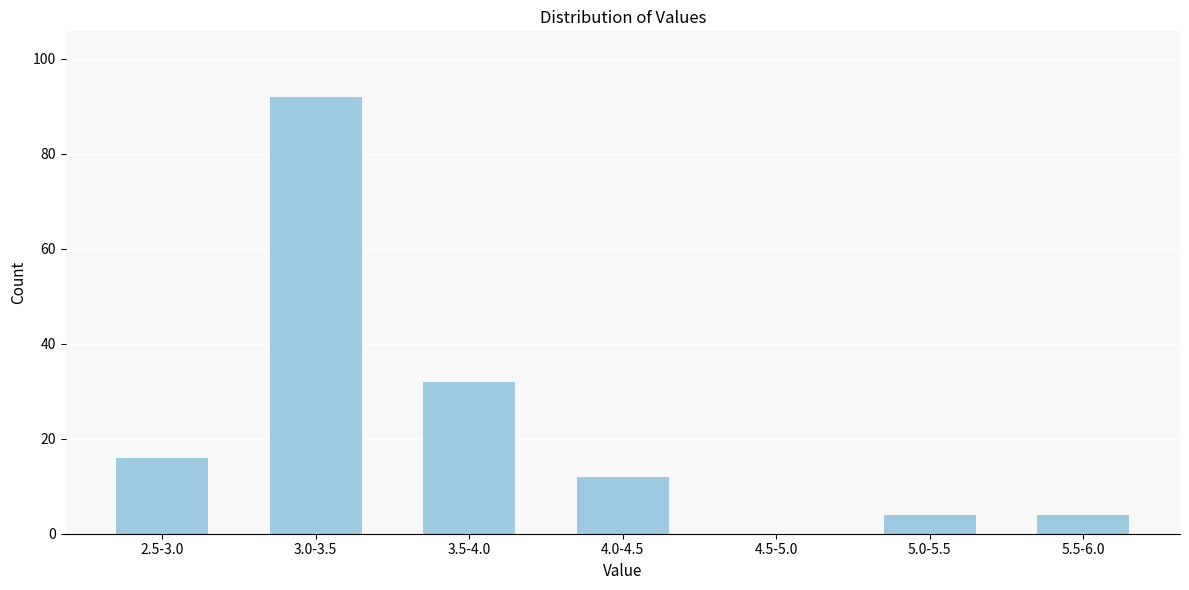

Reading left to right, transcribe all the data shown in this chart.

2.5-3.0=16	3.0-3.5=92	3.5-4.0=32	4.0-4.5=12	4.5-5.0=0	5.0-5.5=4	5.5-6.0=4